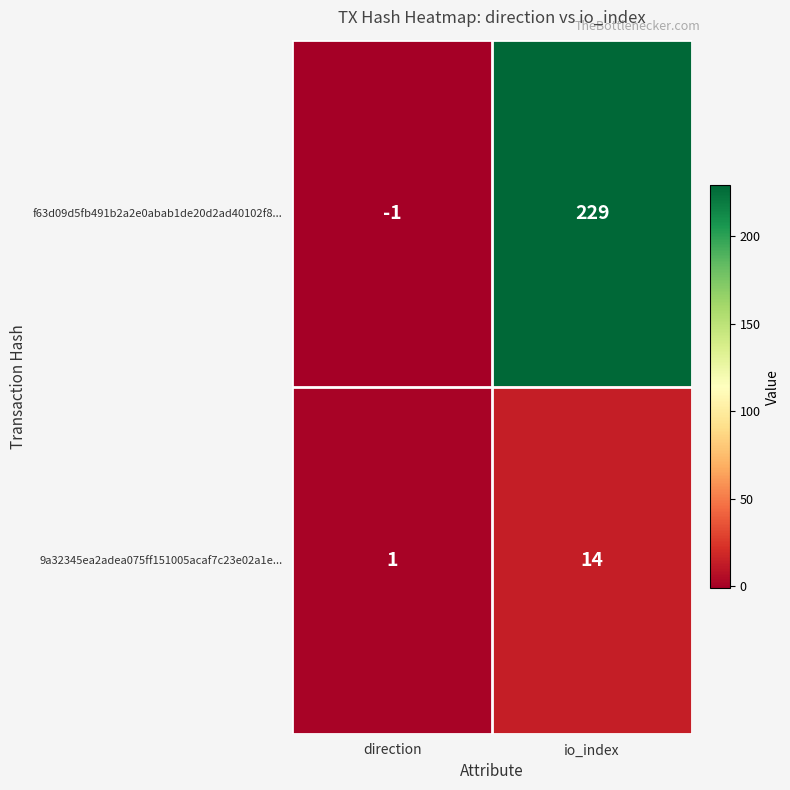

Count the number of data series in this chart.

2